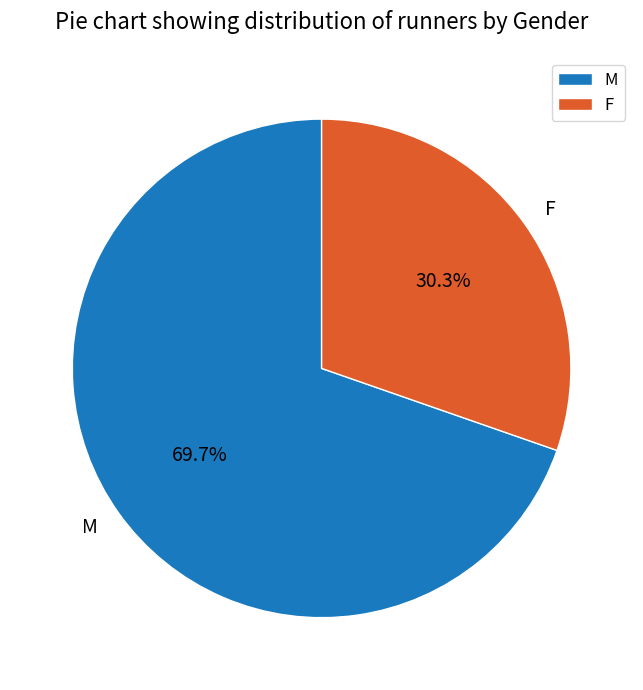

How many segments does this pie chart have?

2